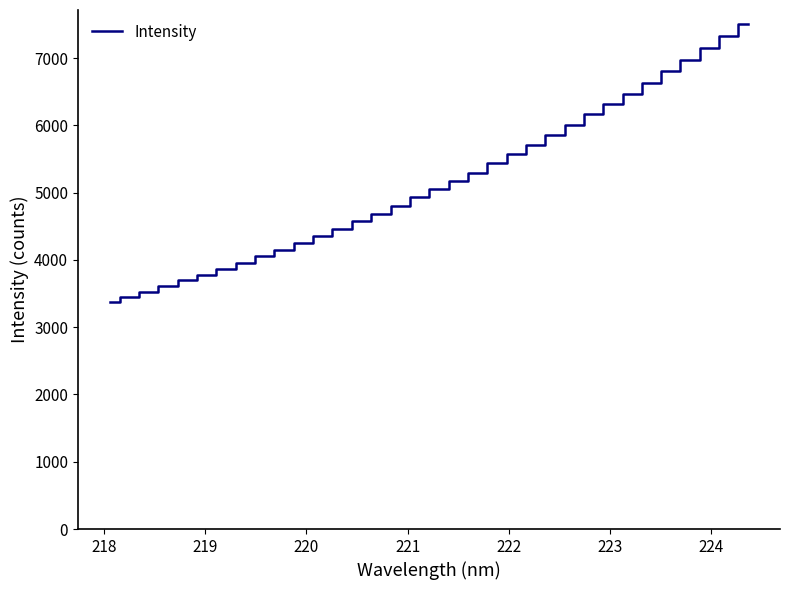

What is the greatest value displayed?

7509.2